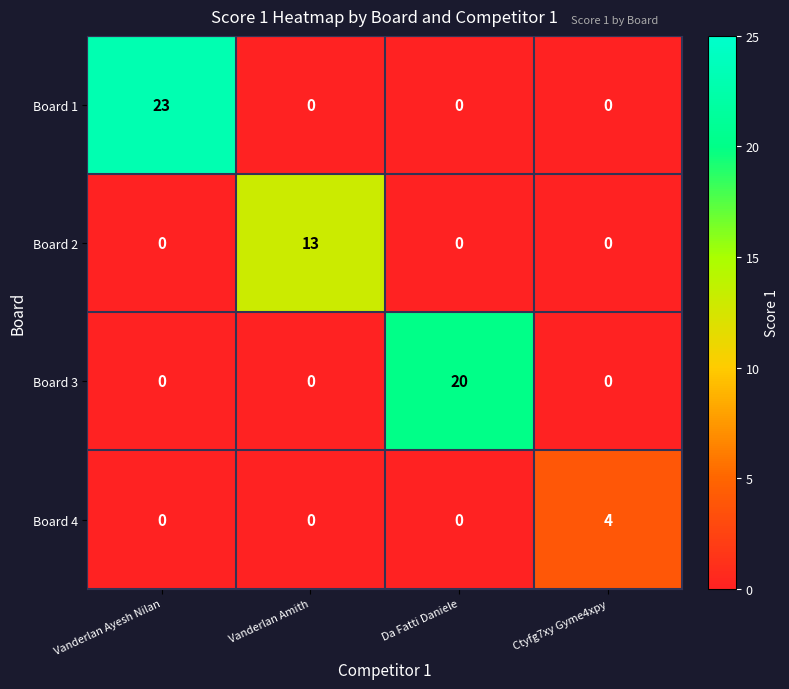

How many distinct data groups are displayed?

4